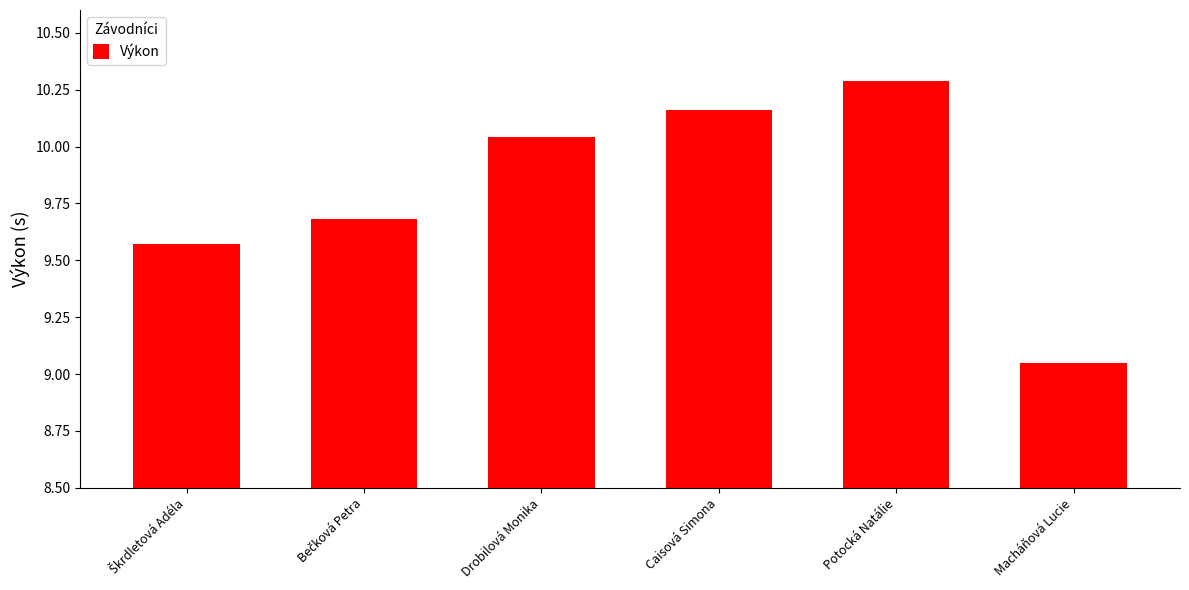

What is the change in value from Caisová Simona to Macháňová Lucie?

-1.1